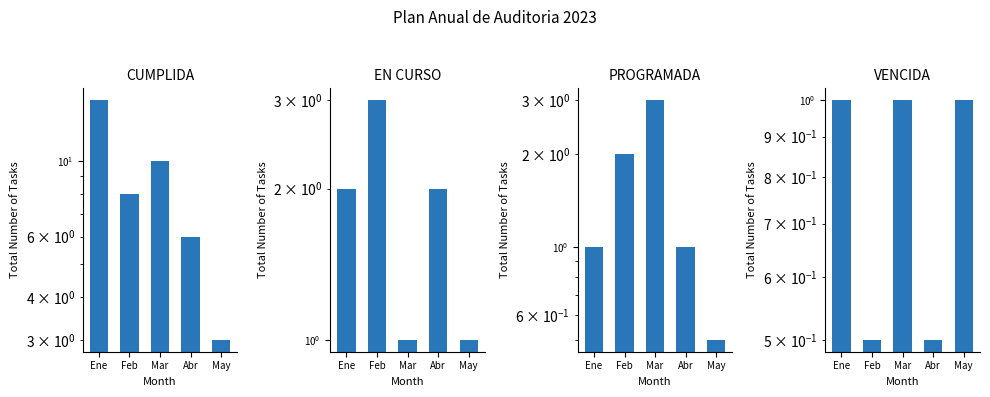

Which series has the largest range (max minus min)?

CUMPLIDA